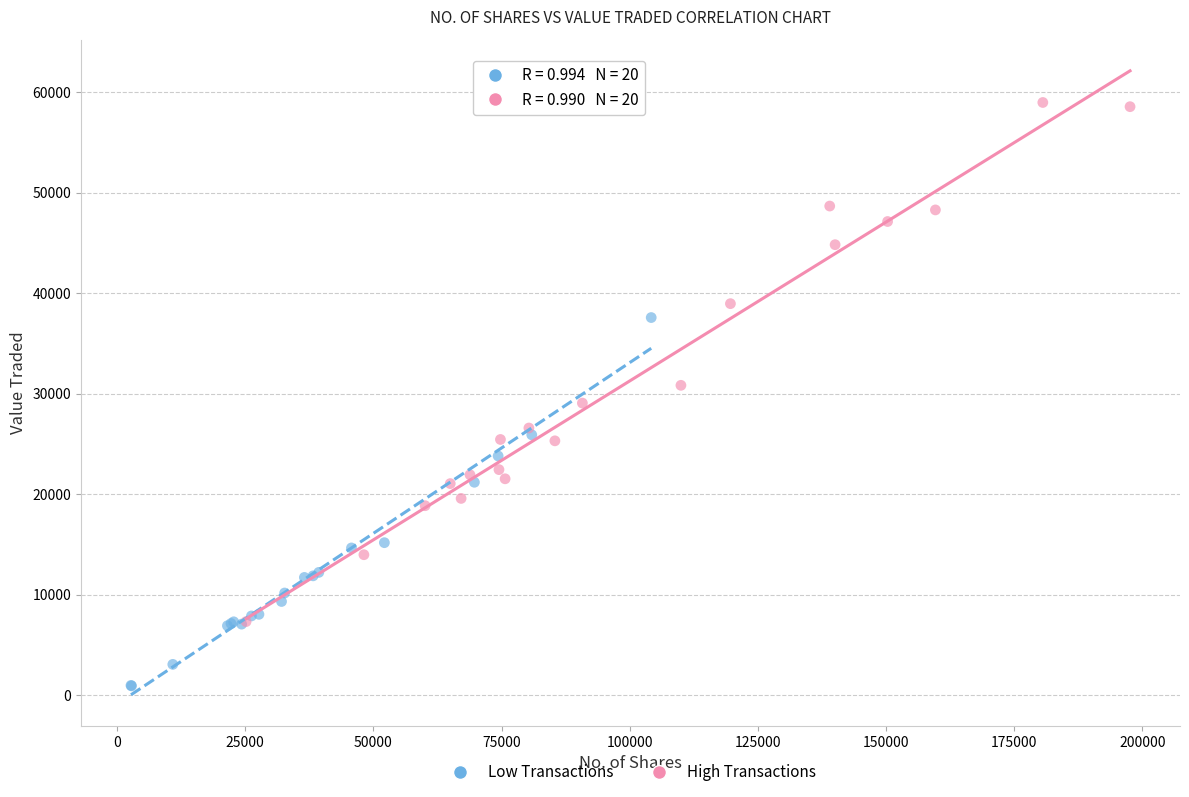

Which series contains the lowest Y value?

Low Transactions